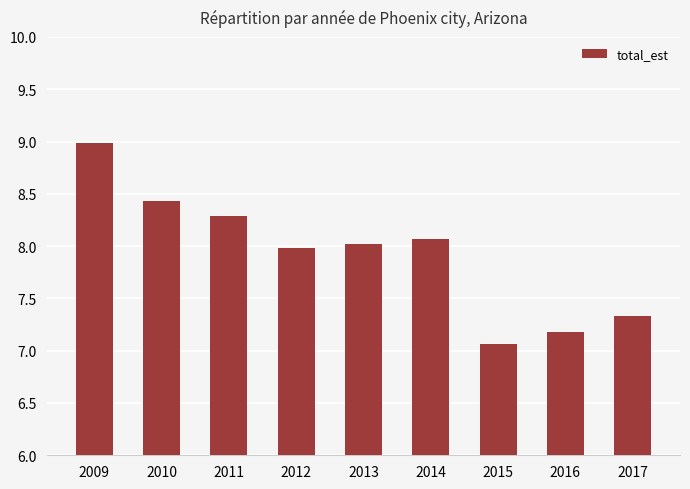

List the labels in order of value, largest first.

2009, 2010, 2011, 2014, 2013, 2012, 2017, 2016, 2015